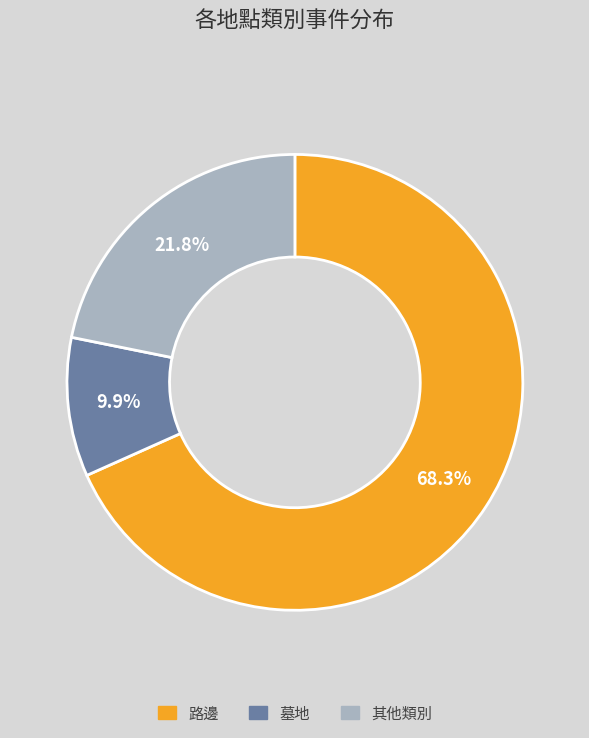

How many slices are in this pie chart?

3